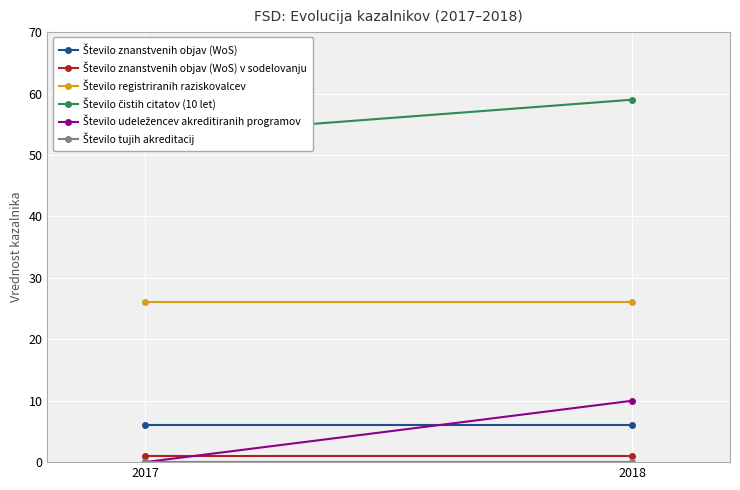

The Število registriranih raziskovalcev series shows 14 at 2017. True or false?

False